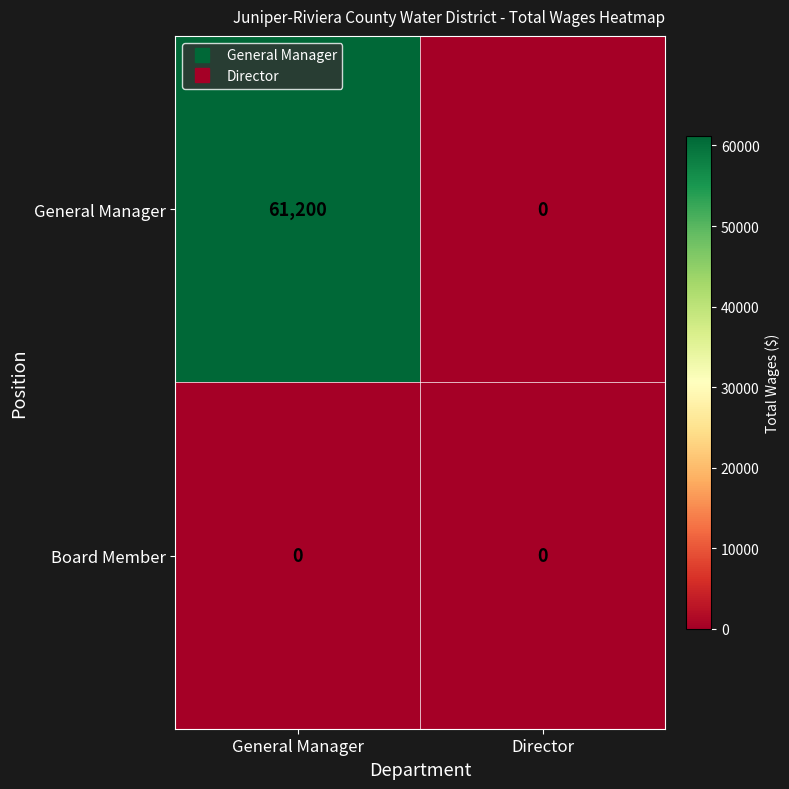

Reading right to left, transcribe all the data shown in this chart.

General Manager: 0	61200
Board Member: 0	0